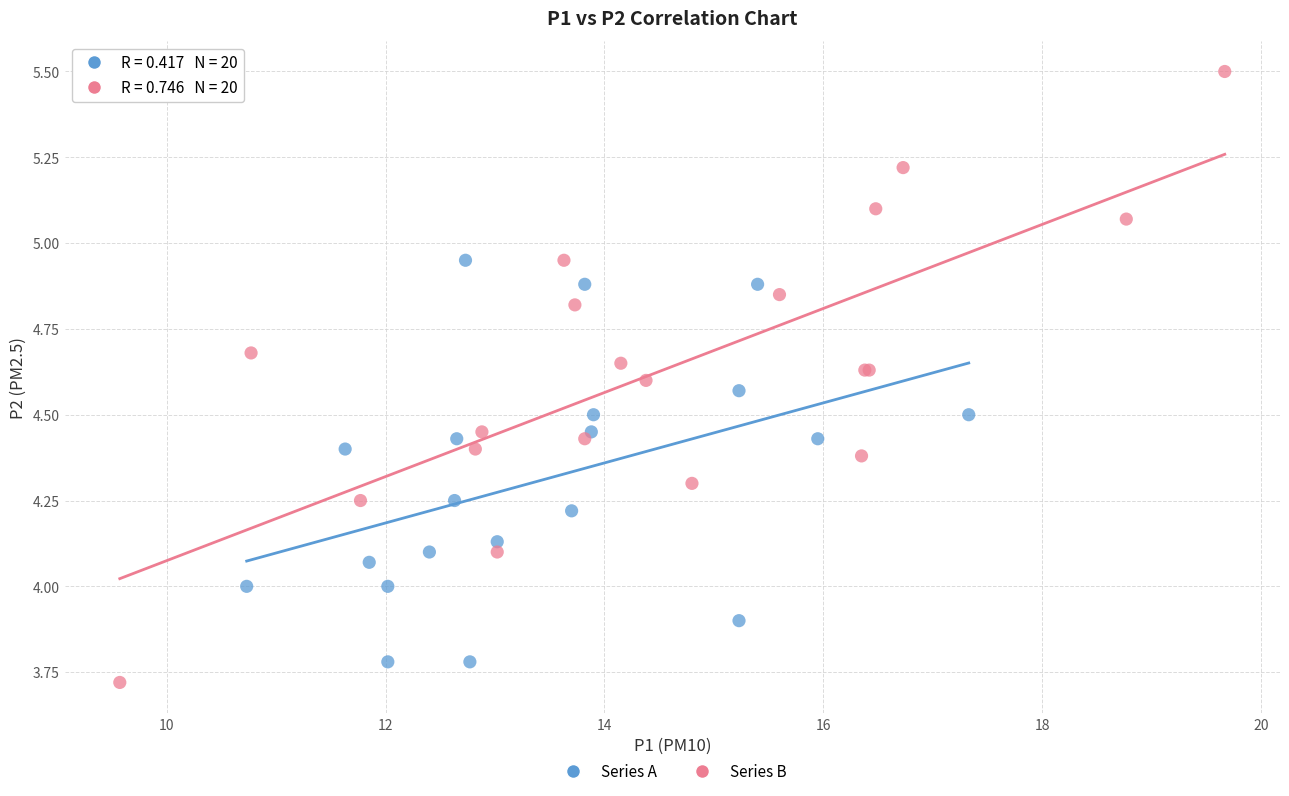

What are all the series names shown in the legend?

Series A, Series B